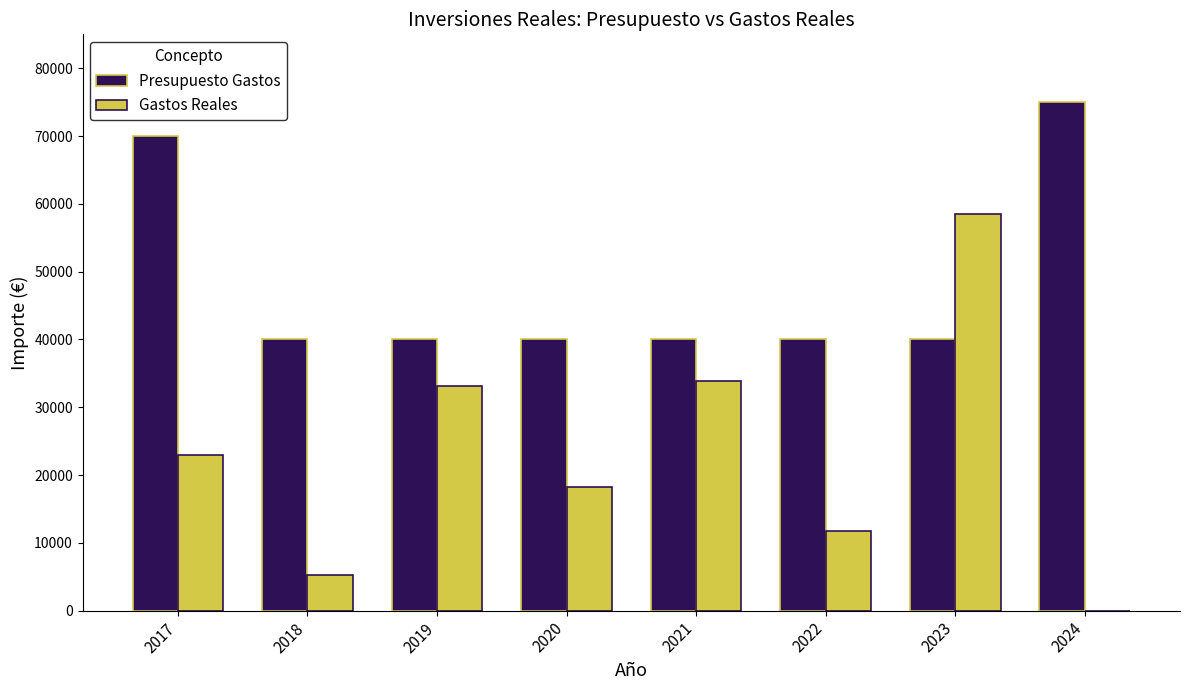

How many values in the Presupuesto Gastos series exceed 40000?

2